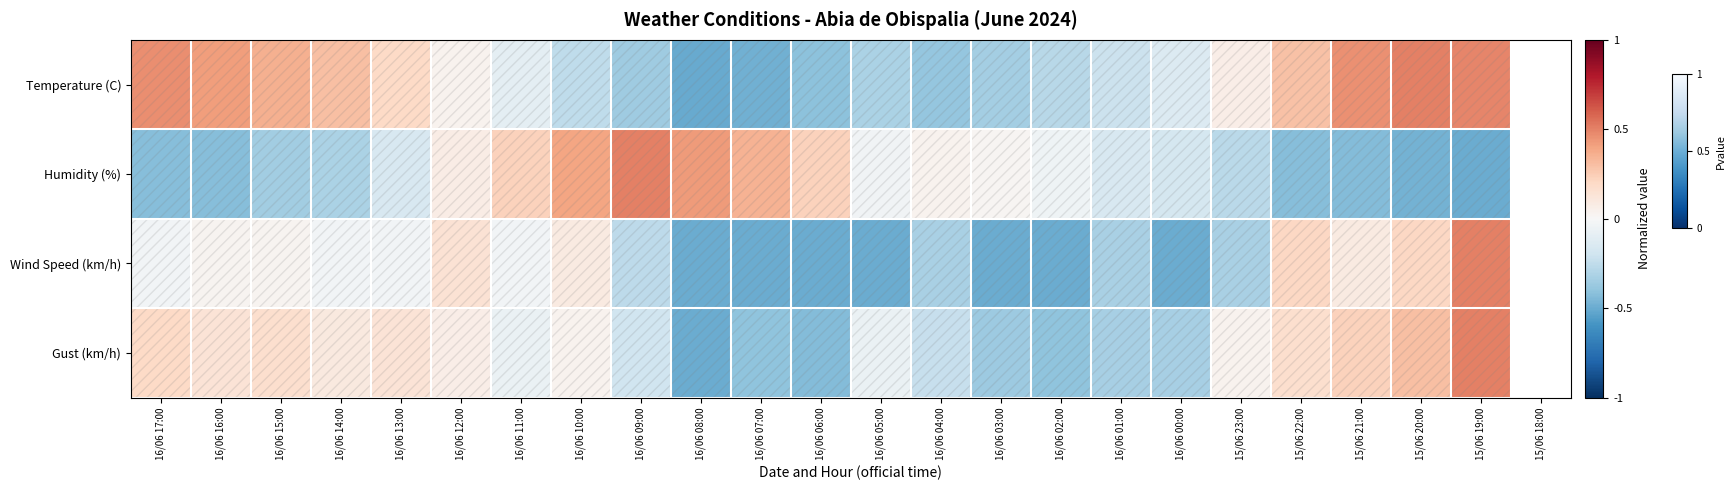

Which has a higher value, 16/06 07:00 or 15/06 22:00?

15/06 22:00